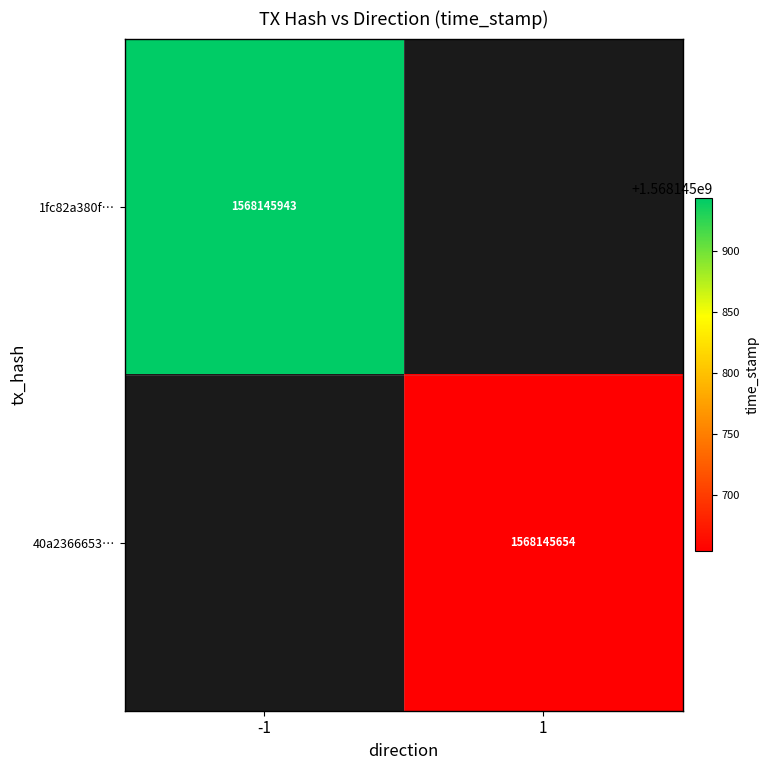

Reading left to right, extract all data points from this chart.

1fc82a380faa0eff34cd4f37a1b9889839a37e9: direction=-1	time_stamp=1568145943
40a236665303195aaae854bfbe069386814099e: direction=1	time_stamp=1568145654